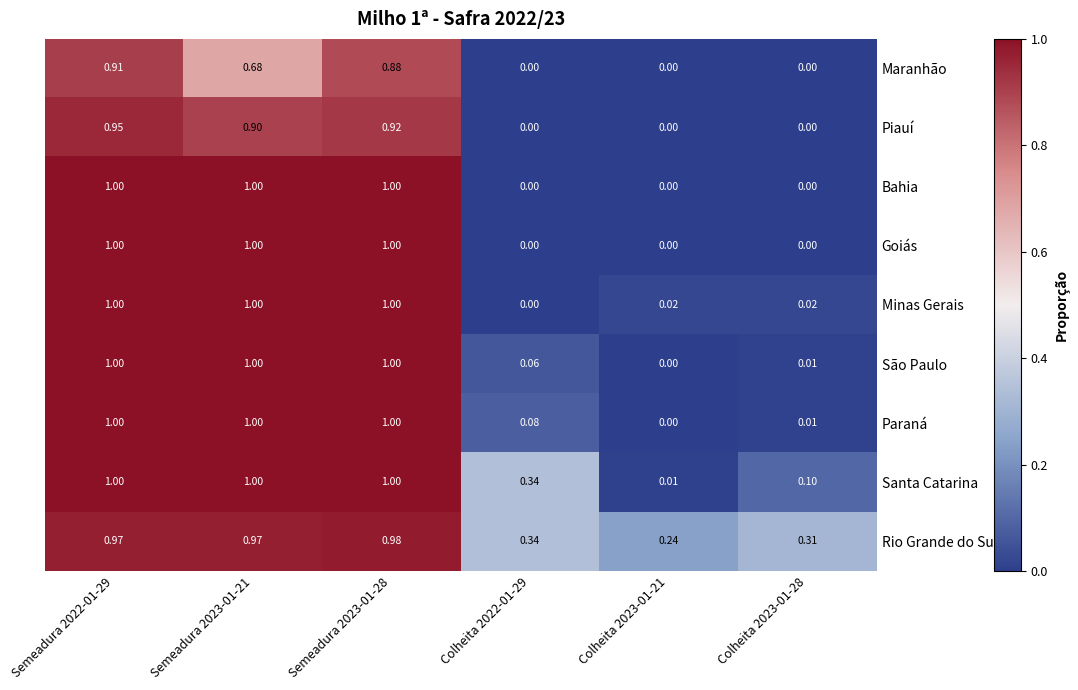

Is the value of São Paulo at Colheita 2023-01-28 greater than the value of Piauí at Colheita 2022-01-29?

Yes